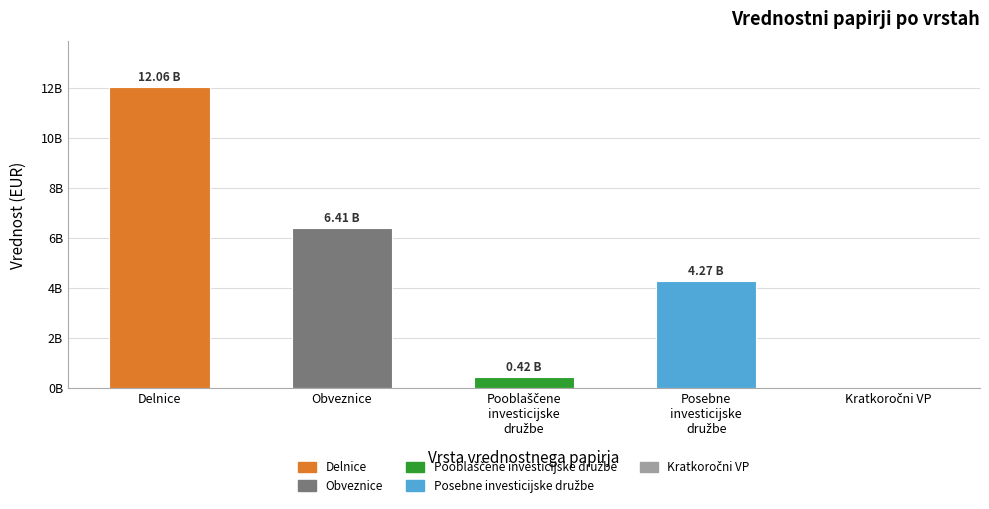

True or false: the data shows 193426127.9 at Pooblaščene
investicijske
družbe.

False